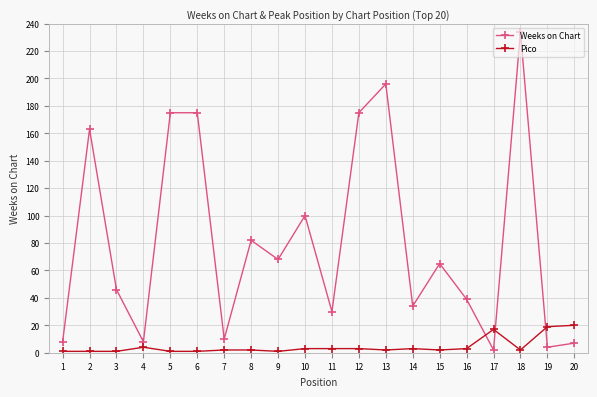

Where do Weeks on Chart and Pico first cross each other?

16 and 17